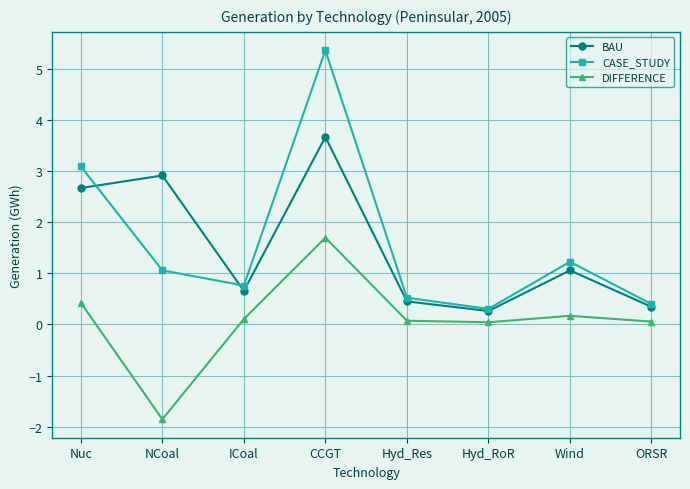

What is the difference between the CASE_STUDY values at NCoal and CCGT?

4.3